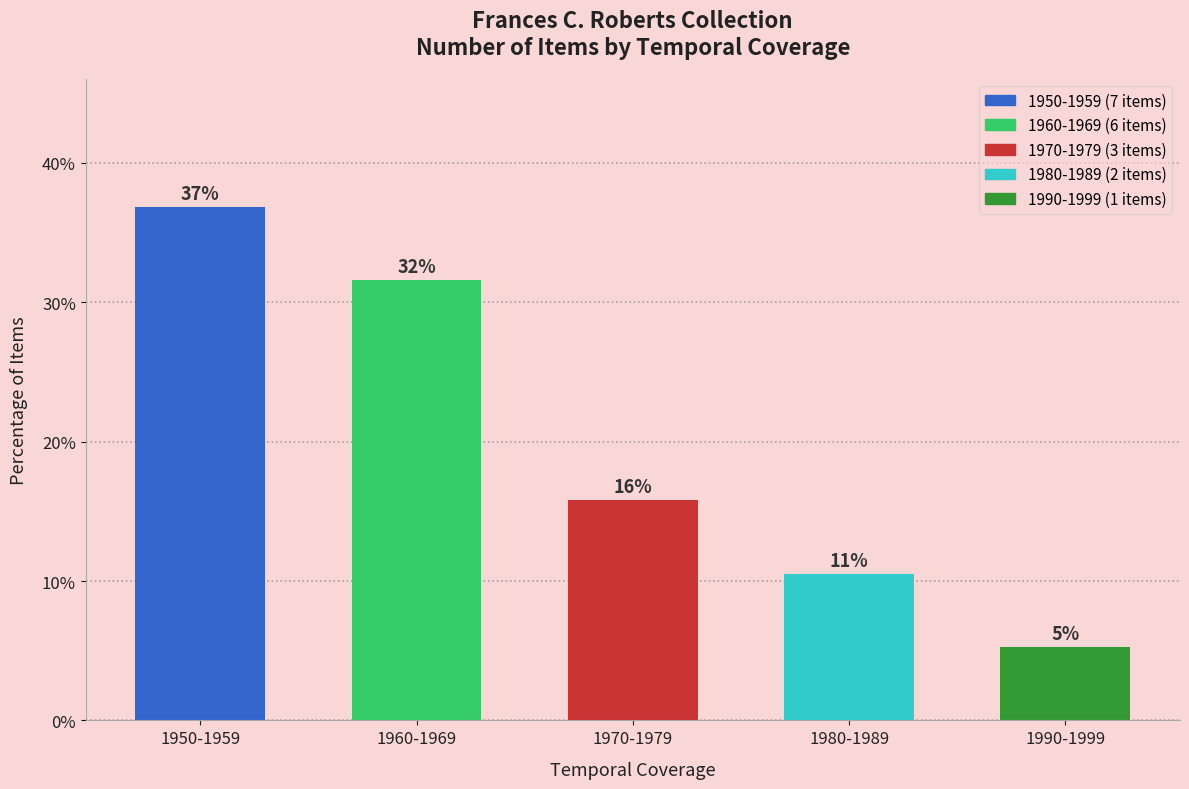

What position from the left is 1960-1969?

2